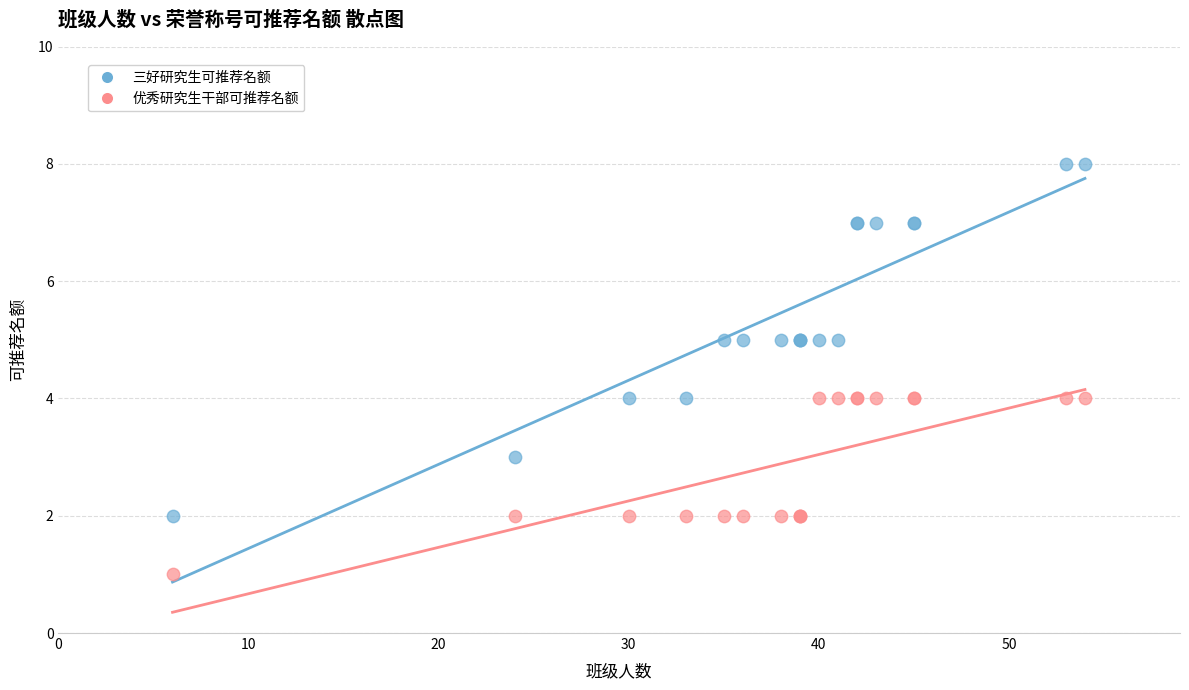

Which series reaches the maximum Y coordinate?

三好研究生可推荐名额